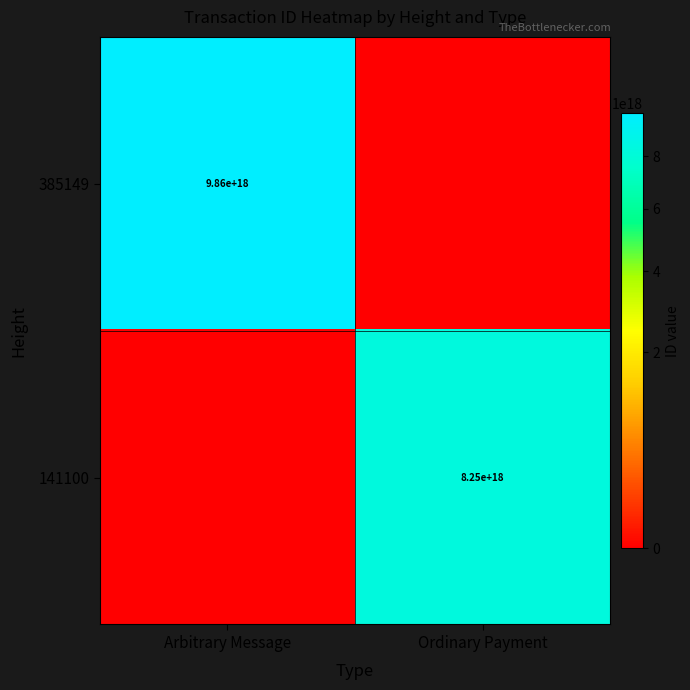

Is the value of 141100 at Ordinary Payment greater than the value of 385149 at Arbitrary Message?

No